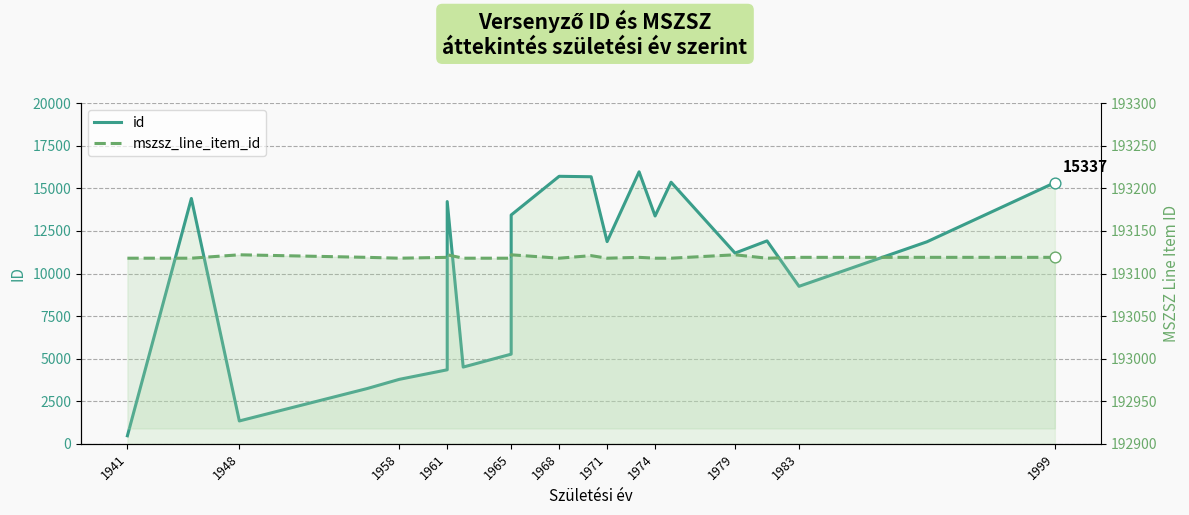

Which series has the largest total across all categories?

mszsz_line_item_id